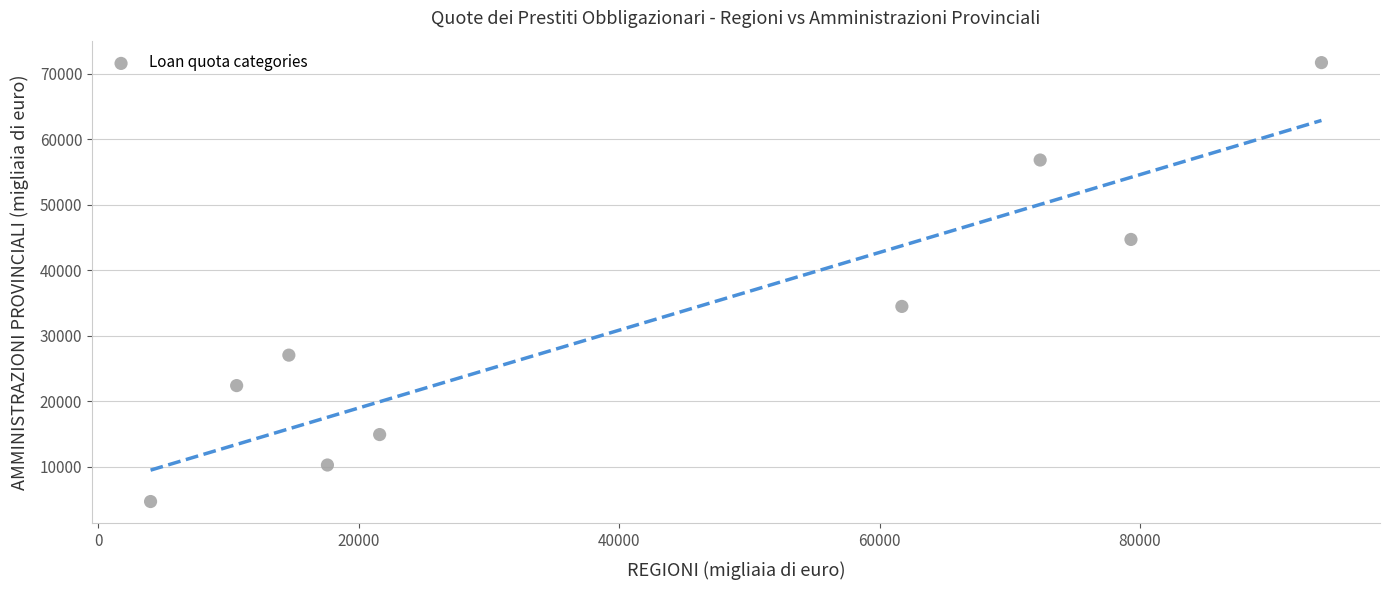

What Y value in the scatter plot is closest to 38182?

34462